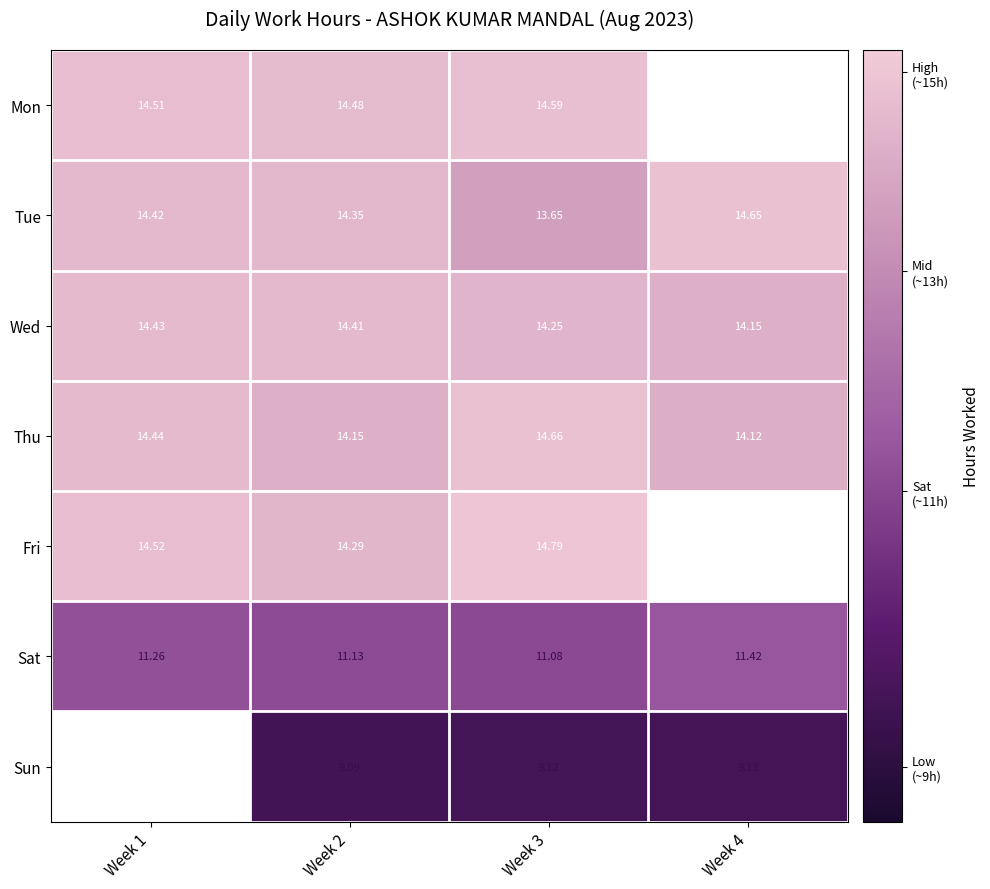

At how many categories does at least one series exceed 9?

4